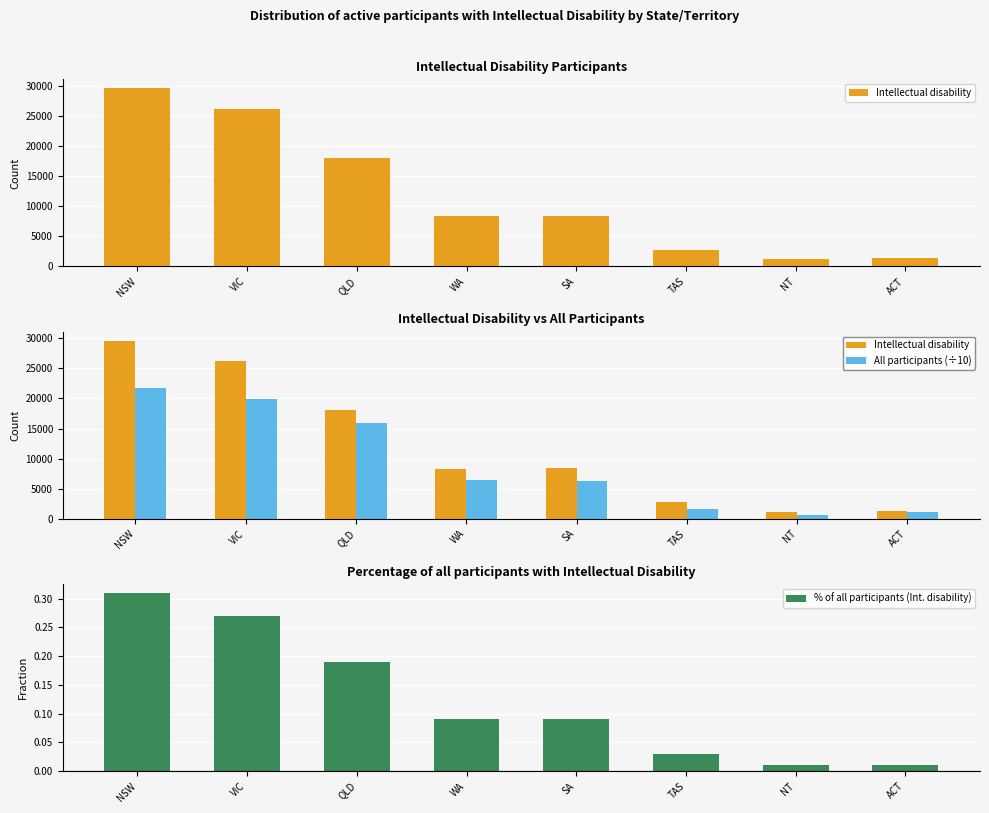

Rank the categories by Intellectual disability value from highest to lowest.

NSW, VIC, QLD, SA, WA, TAS, ACT, NT